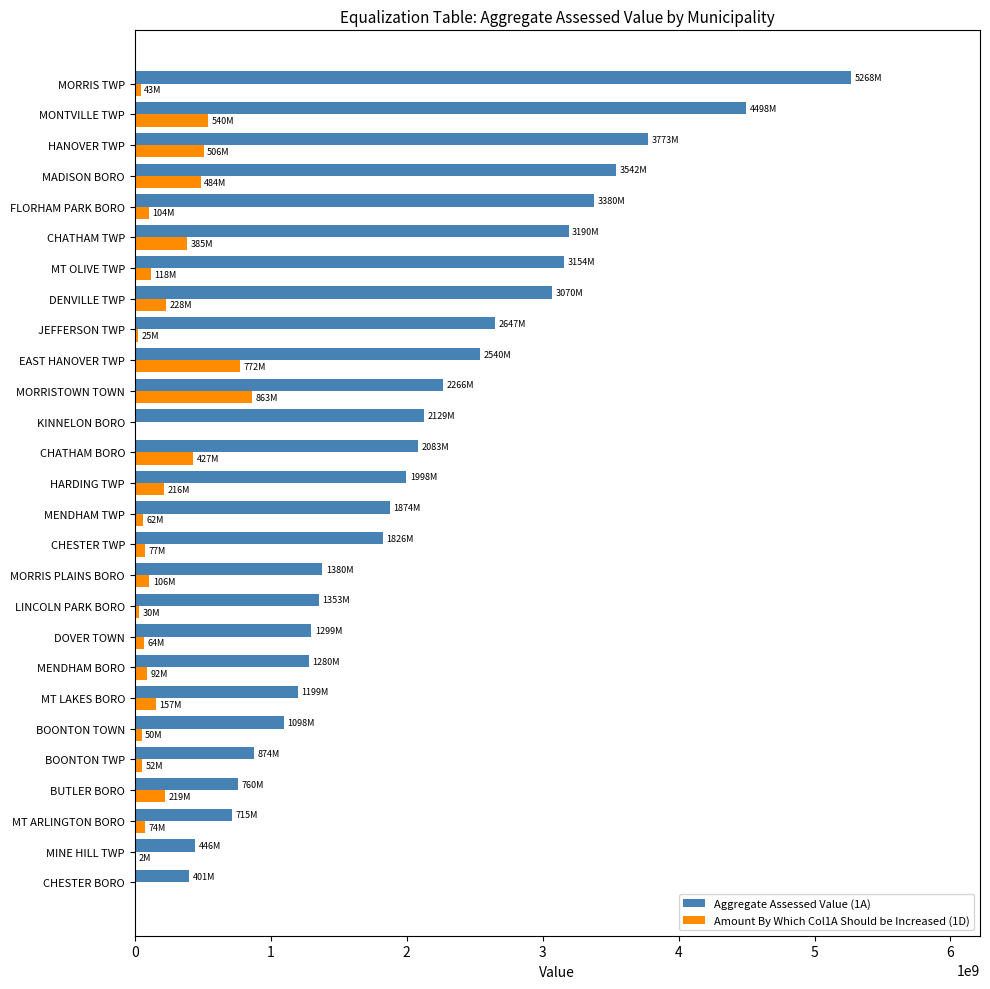

What are all the series names shown in the legend?

Aggregate Assessed Value (1A), Amount By Which Col1A Should be Increased (1D)